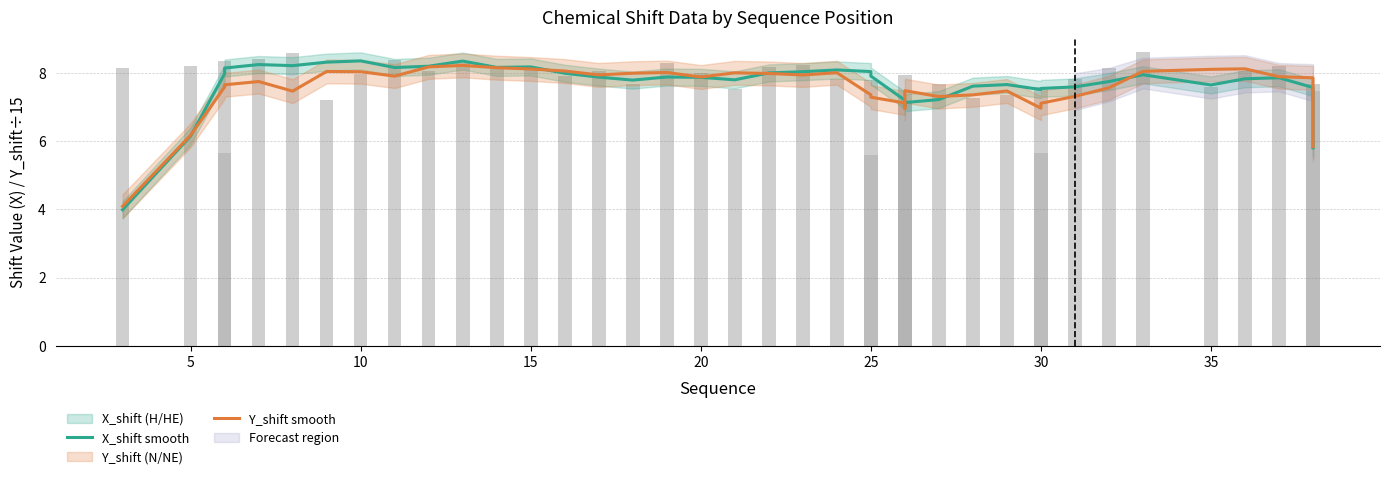

List the series in order of their peak value, highest first.

X_shift smooth, Y_shift smooth